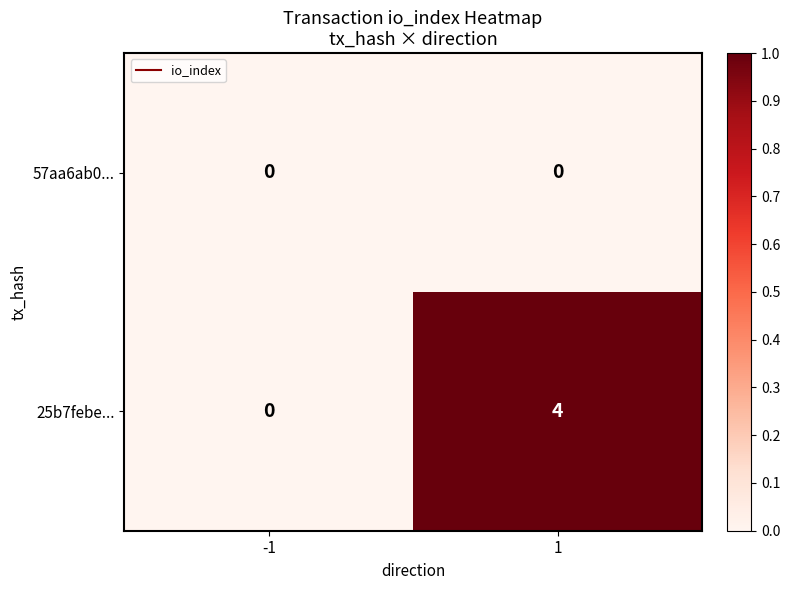

Reading right to left, list all the values displayed in this chart.

57aa6ab0...: 0	0
25b7febe...: 4	0